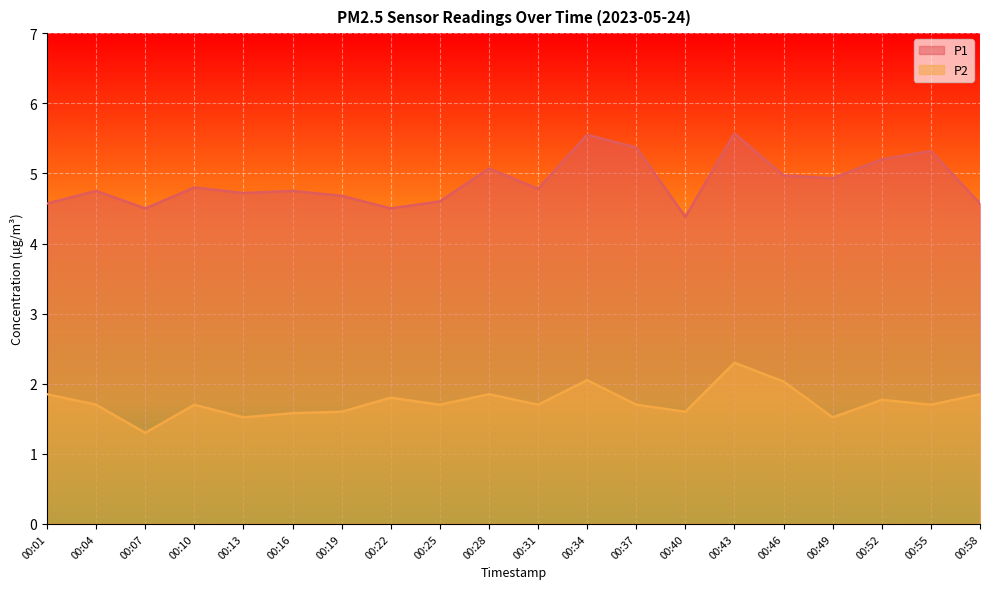

What is the value of the P2 point at the 3rd from the left?

1.3